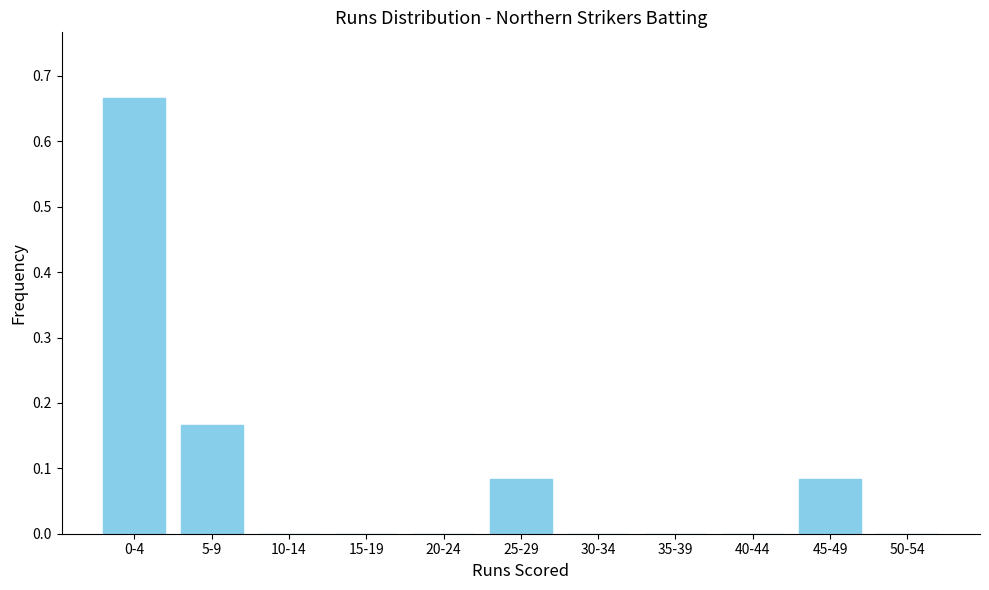

Which has a higher value, 20-24 or 25-29?

25-29